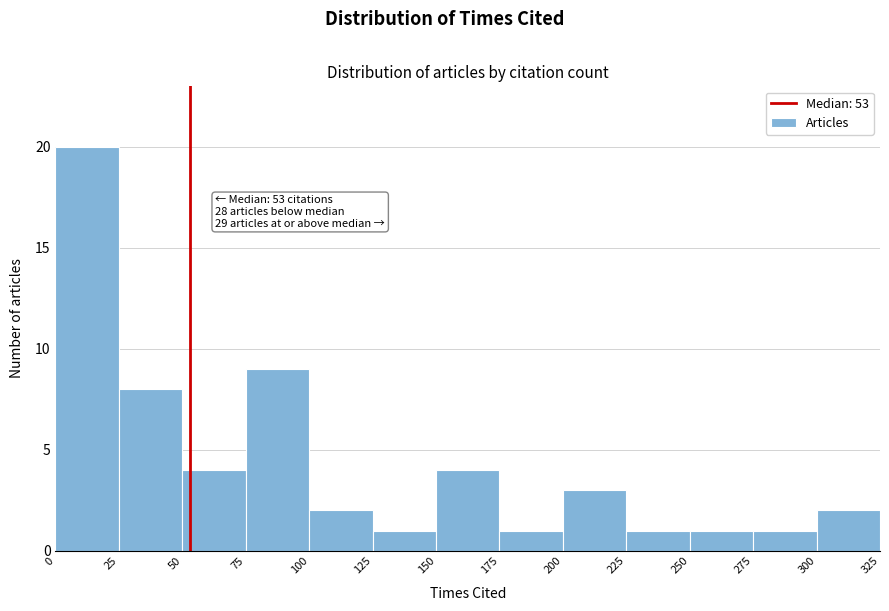

Which range on the x-axis has the tallest bar?

0 to 25